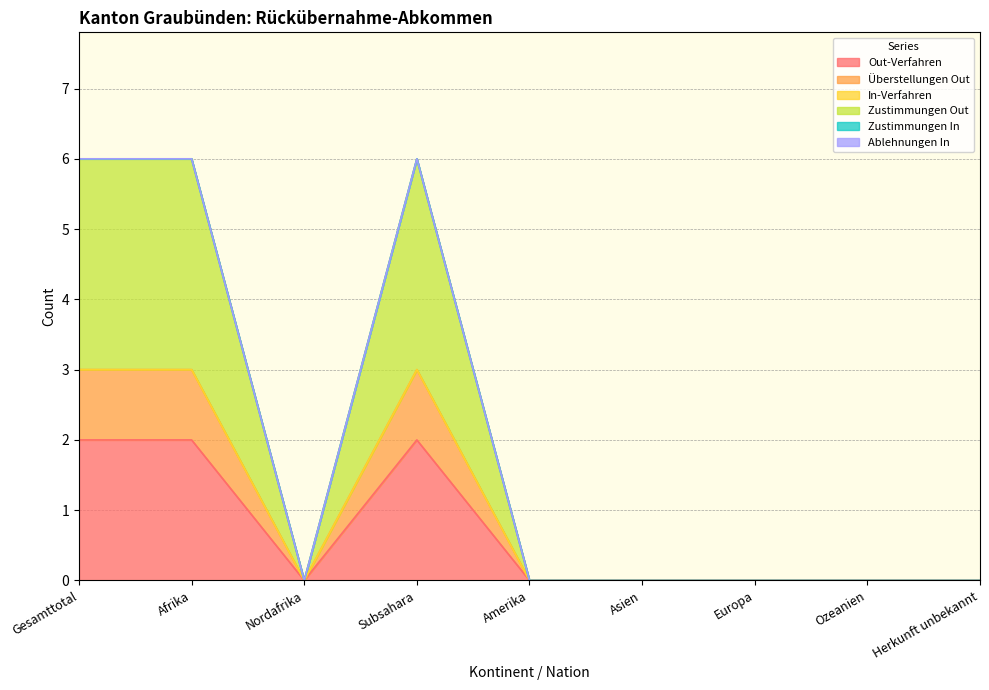

The Out-Verfahren series shows 1 at Gesamttotal. True or false?

False